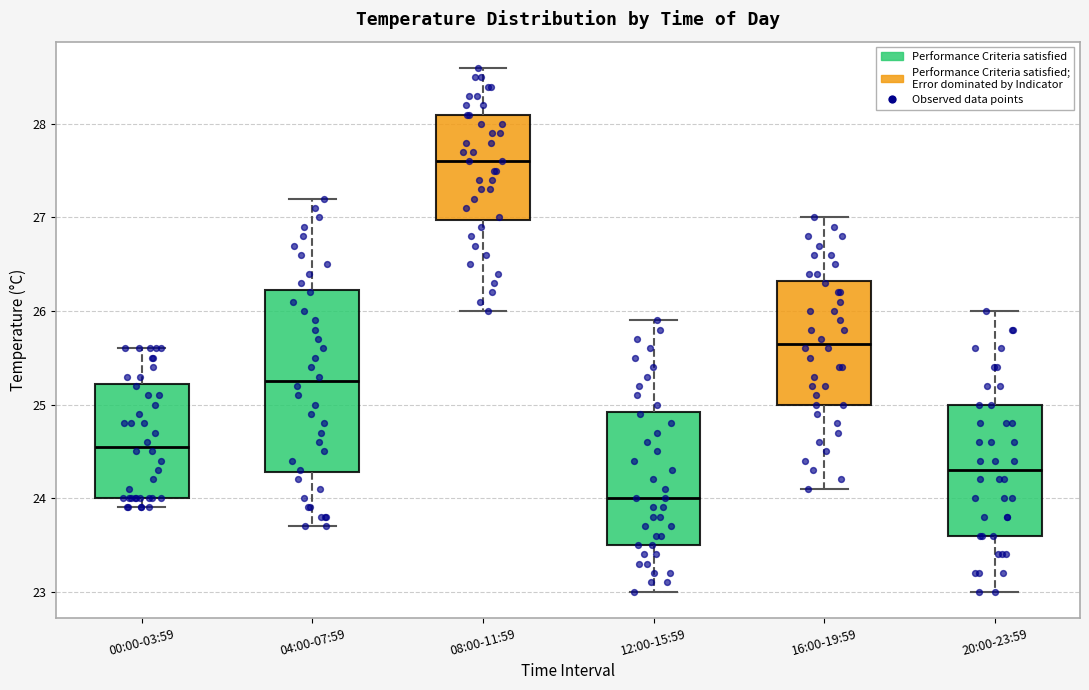

Which box's median line is the highest?

08:00-11:59